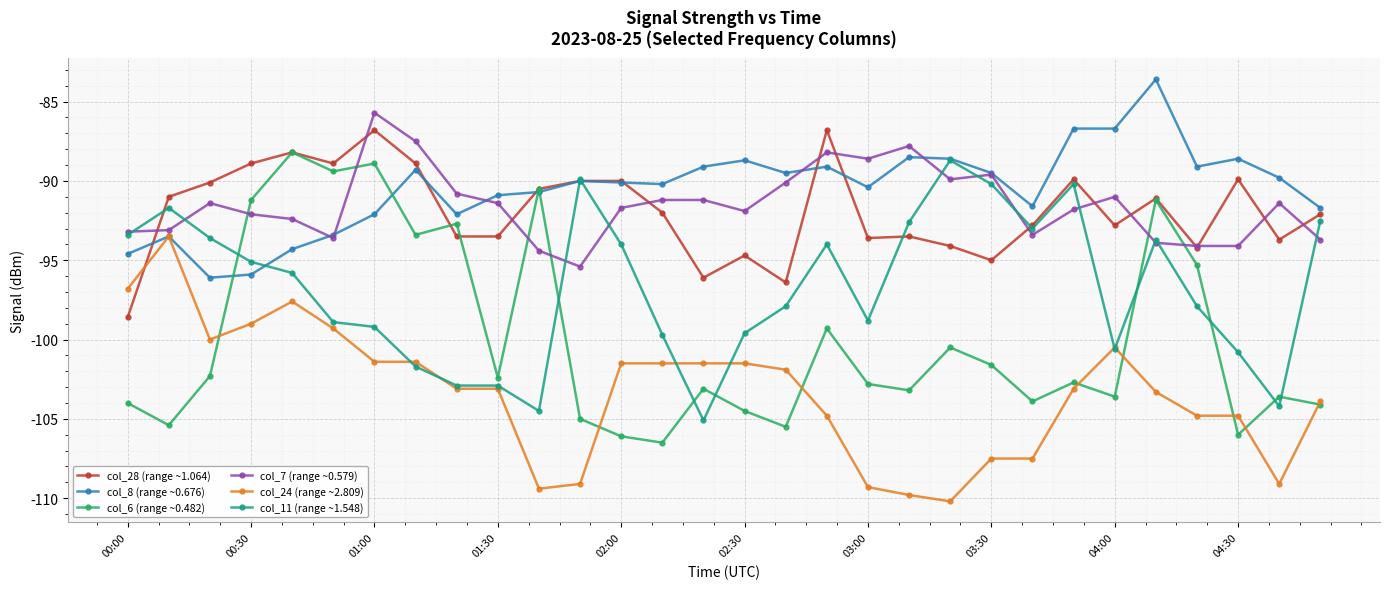

What is the value of the col_24 (range ~2.809) point at the 19th from the left?

-109.3